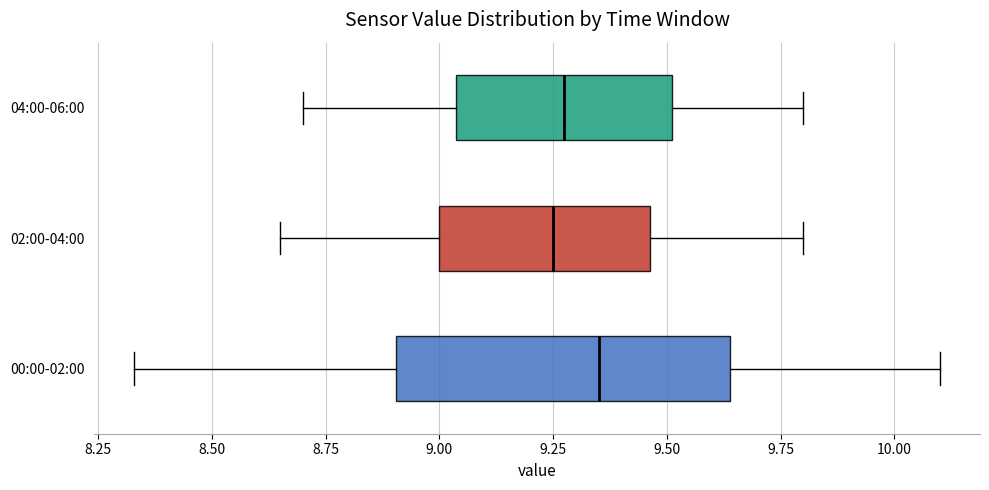

Reading bottom to top, transcribe this box plot: for each box, give where its median line is, the range the box spans, and where its two whiskers end, as read against the x-axis. The values are not printed on the chart, so give them approximately, as read against the axis.

00:00-02:00: median 9.35, box 8.90 to 9.65, whiskers 8.35 to 10.10
02:00-04:00: median 9.25, box 9.00 to 9.45, whiskers 8.65 to 9.80
04:00-06:00: median 9.30, box 9.05 to 9.50, whiskers 8.70 to 9.80